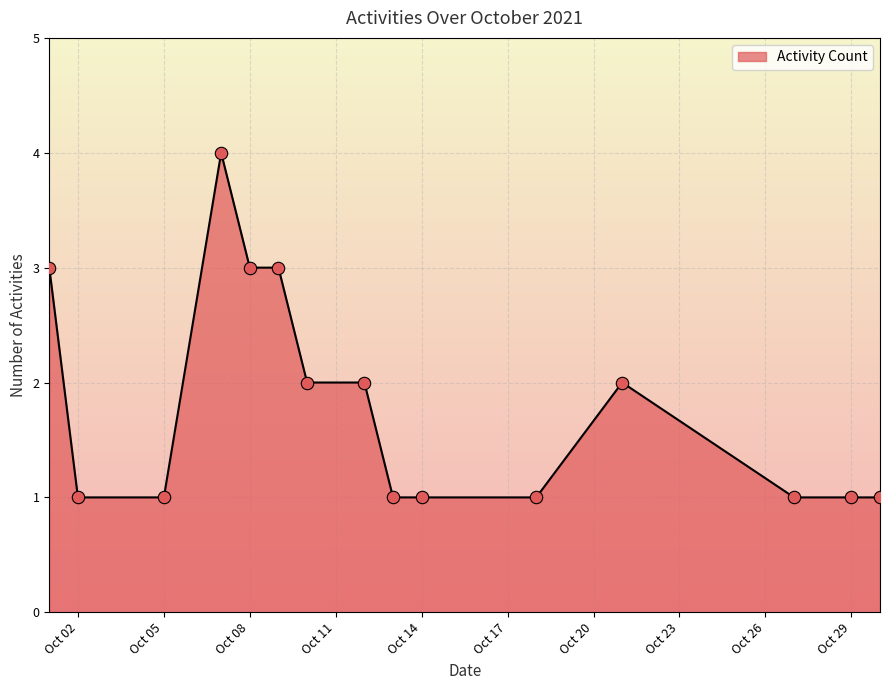

What is the greatest value displayed?

4